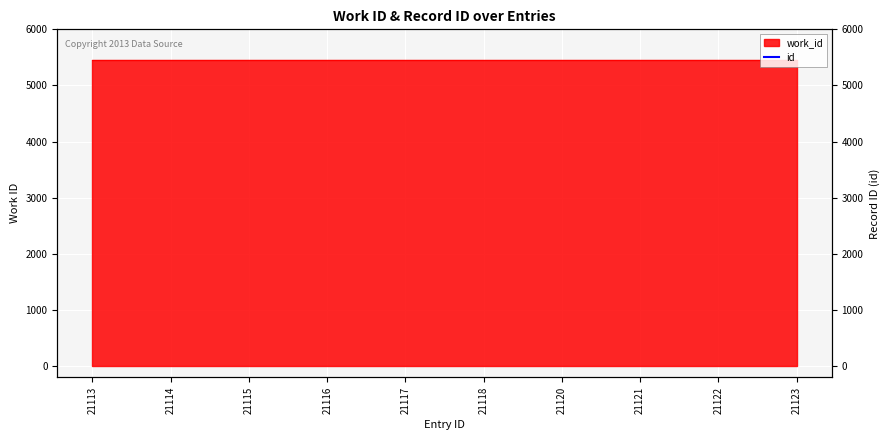

What is the change in value from 21115 to 21120?

+5